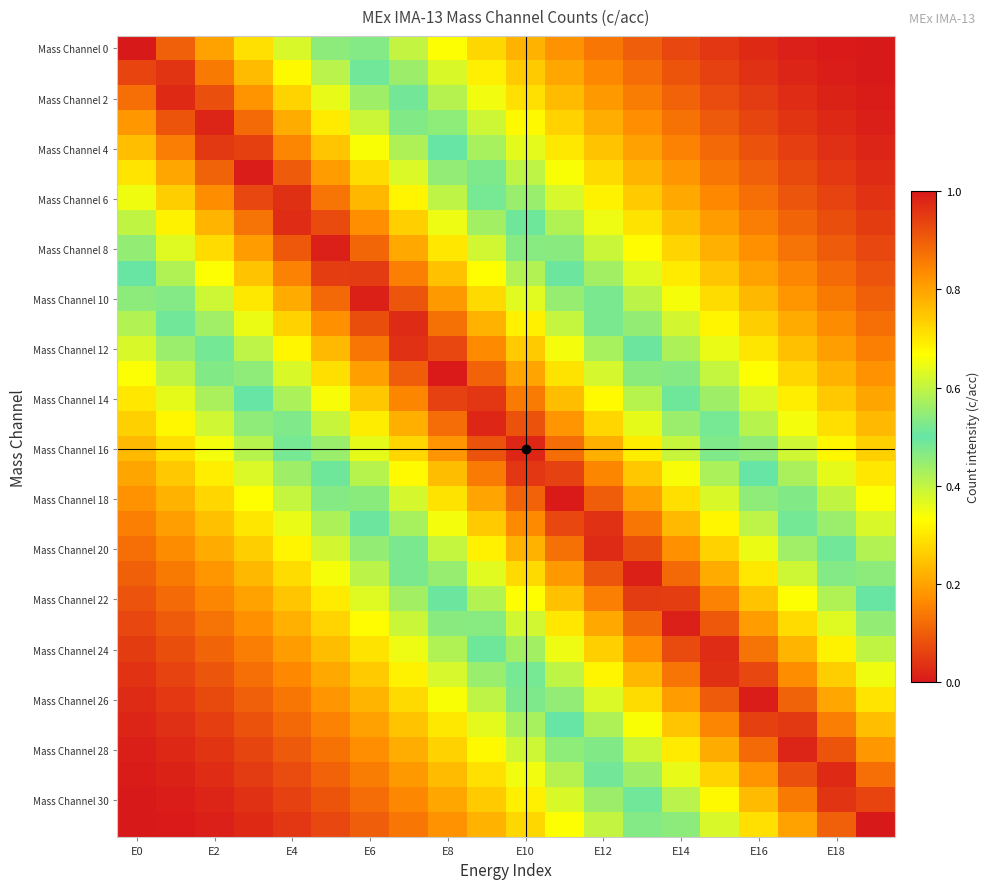

At how many categories does at least one series exceed 0?

20